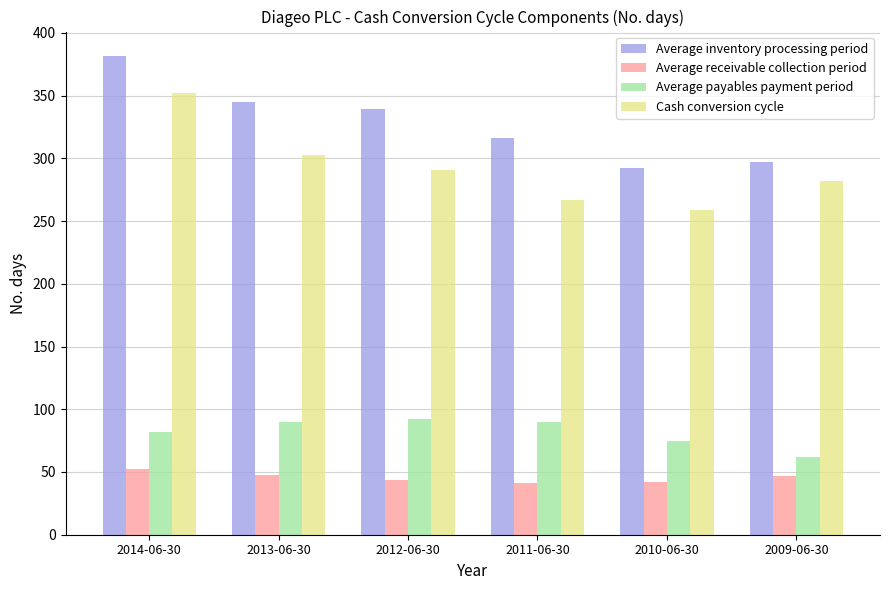

What is the value of the Average receivable collection period bar at the 4th from the left?

41